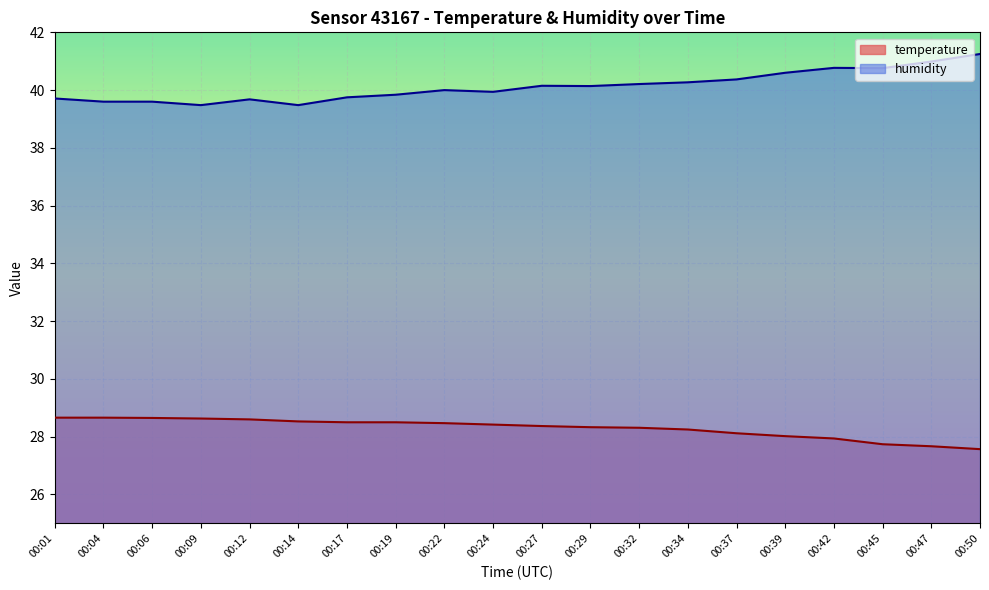

What are all the series names shown in the legend?

temperature, humidity